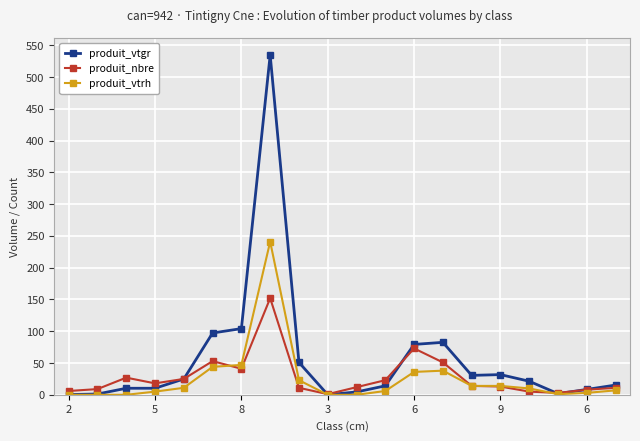

What is the highest value of the produit_vtrh series?

241.0